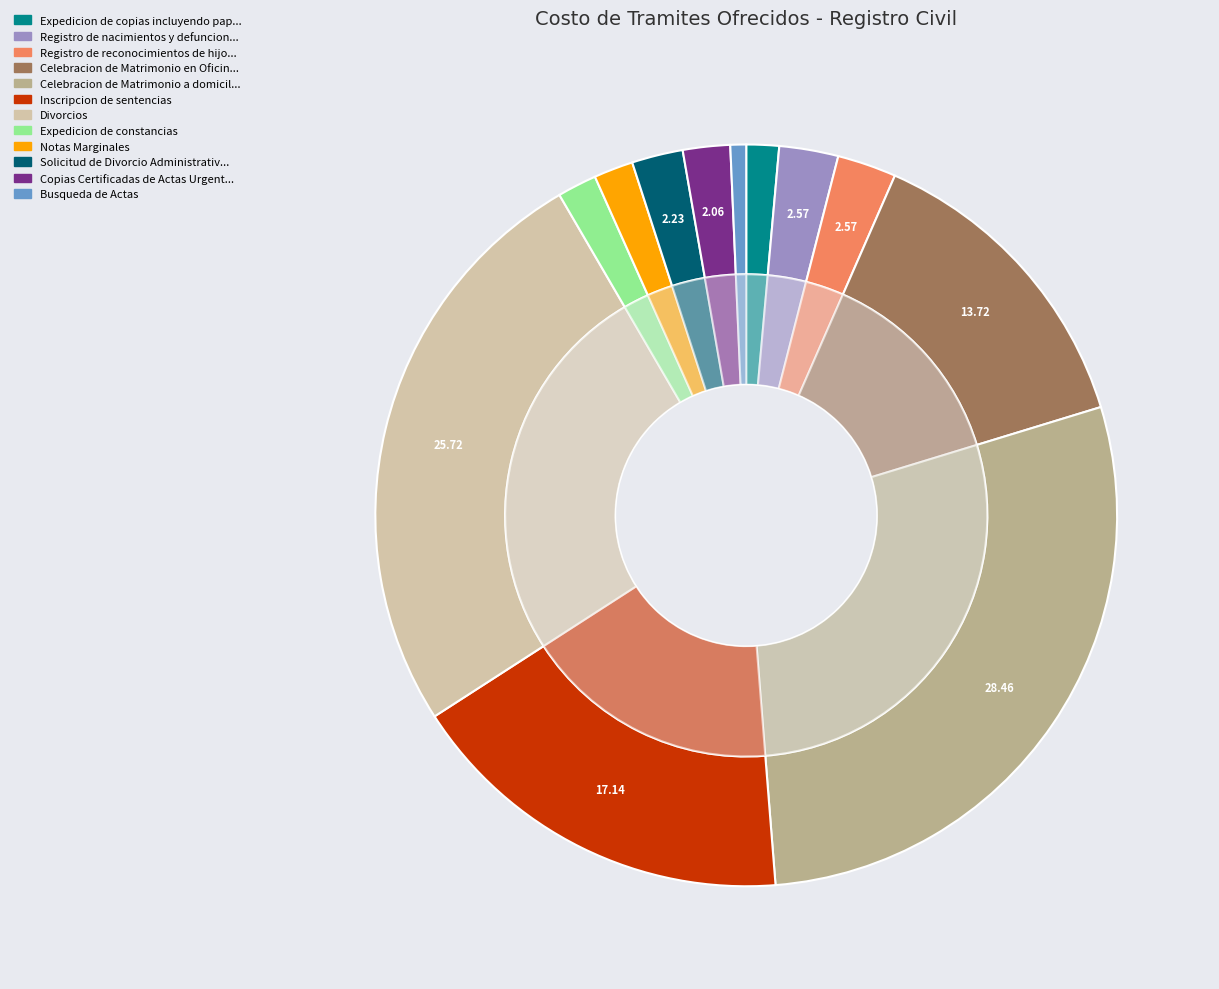

How many slices are in this pie chart?

12